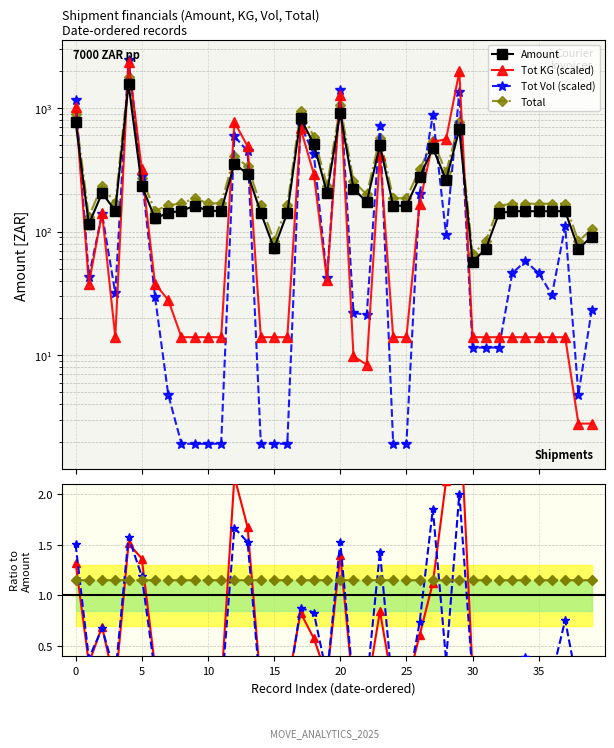

Is the value of Amount at 2025-03-04 greater than the value of Tot KG at 2025-03-05?

No